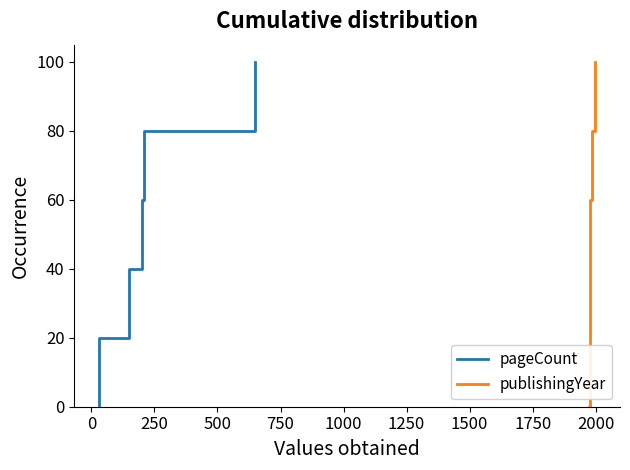

Count the number of data series in this chart.

2